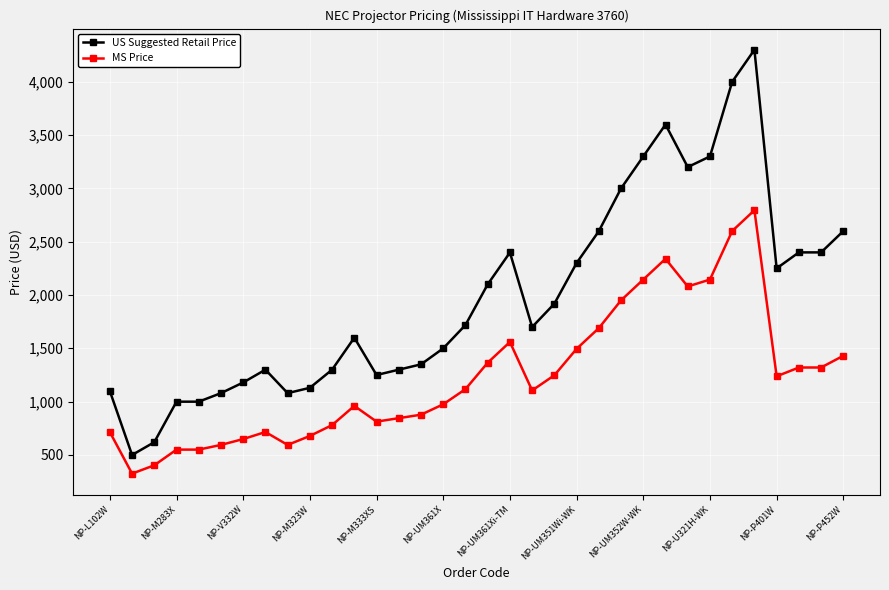

Which series has the largest total across all categories?

US Suggested Retail Price